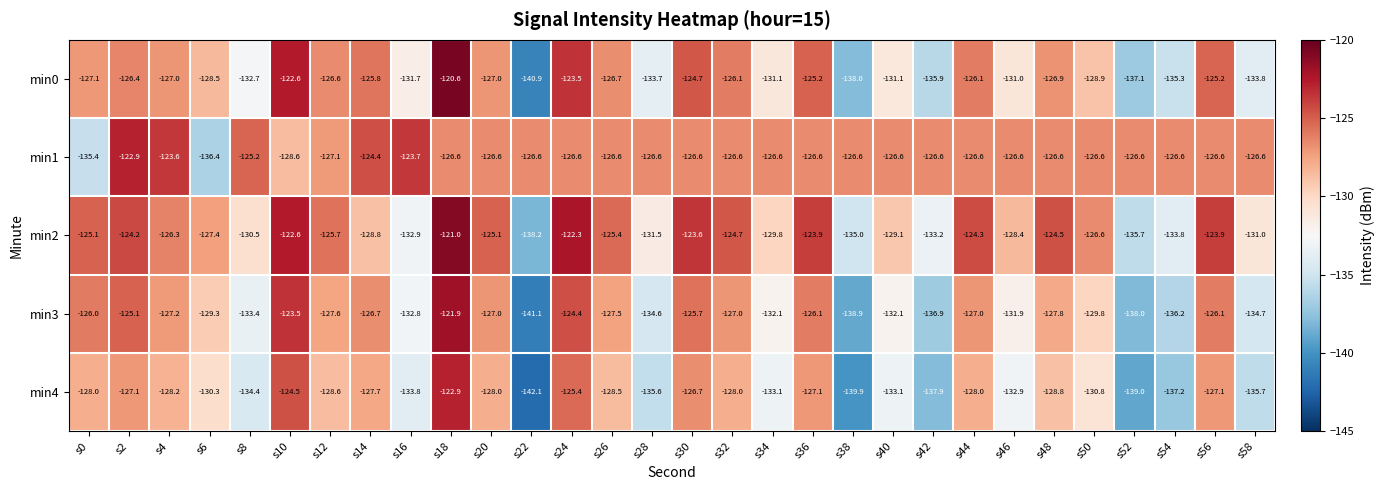

Rank the series at s6 from highest to lowest value.

min2, min0, min3, min4, min1